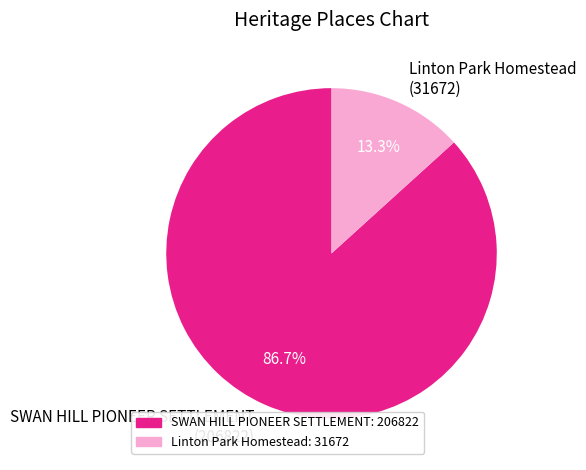

The SWAN HILL PIONEER SETTLEMENT slice represents 87% of the pie. True or false?

True